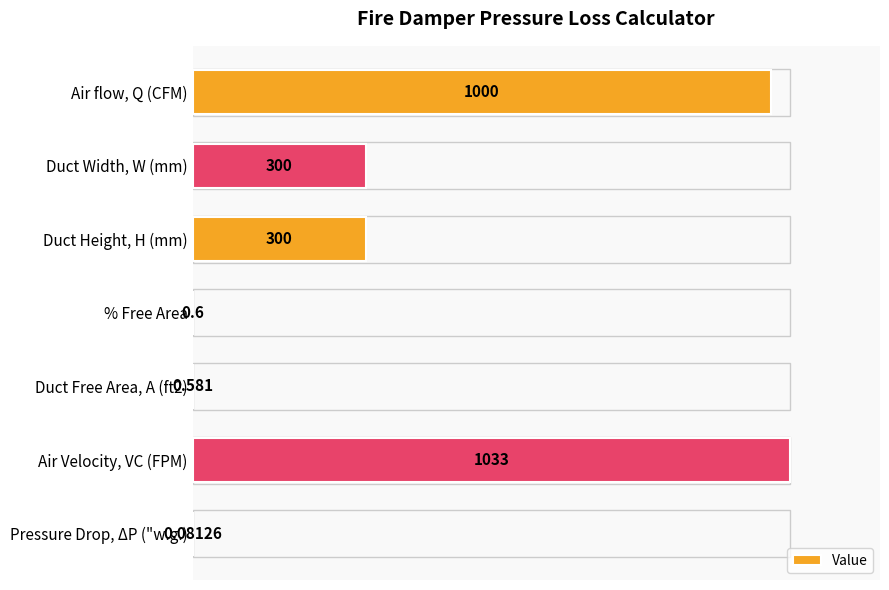

Are the bars horizontal?

Yes